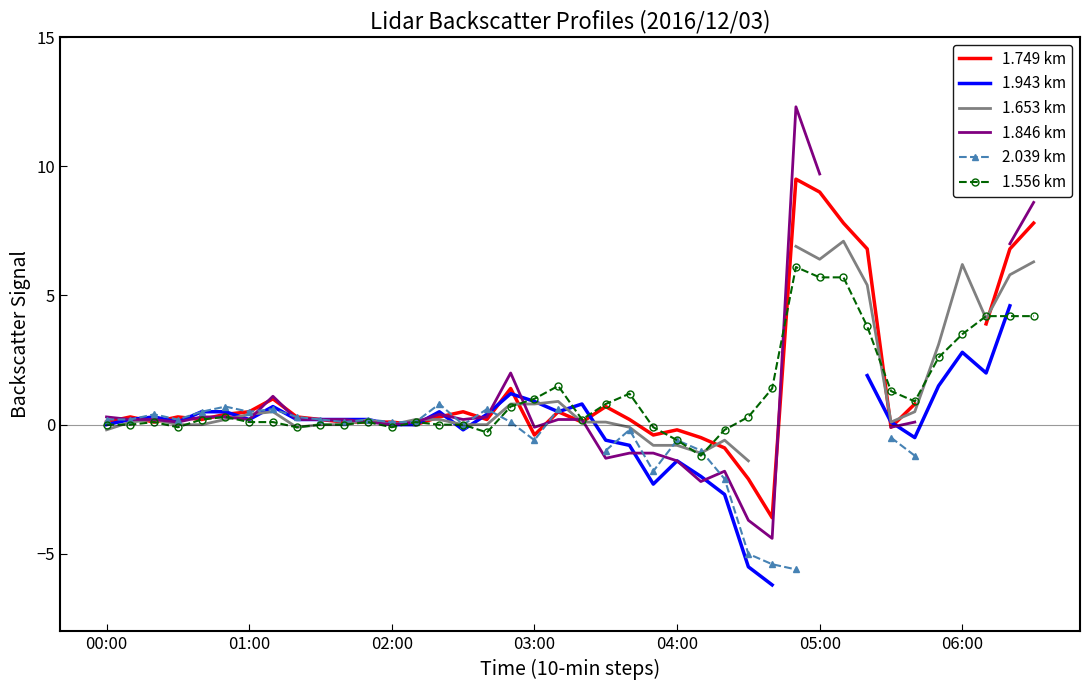

How many values in the 1.556 km series exceed 0?

26